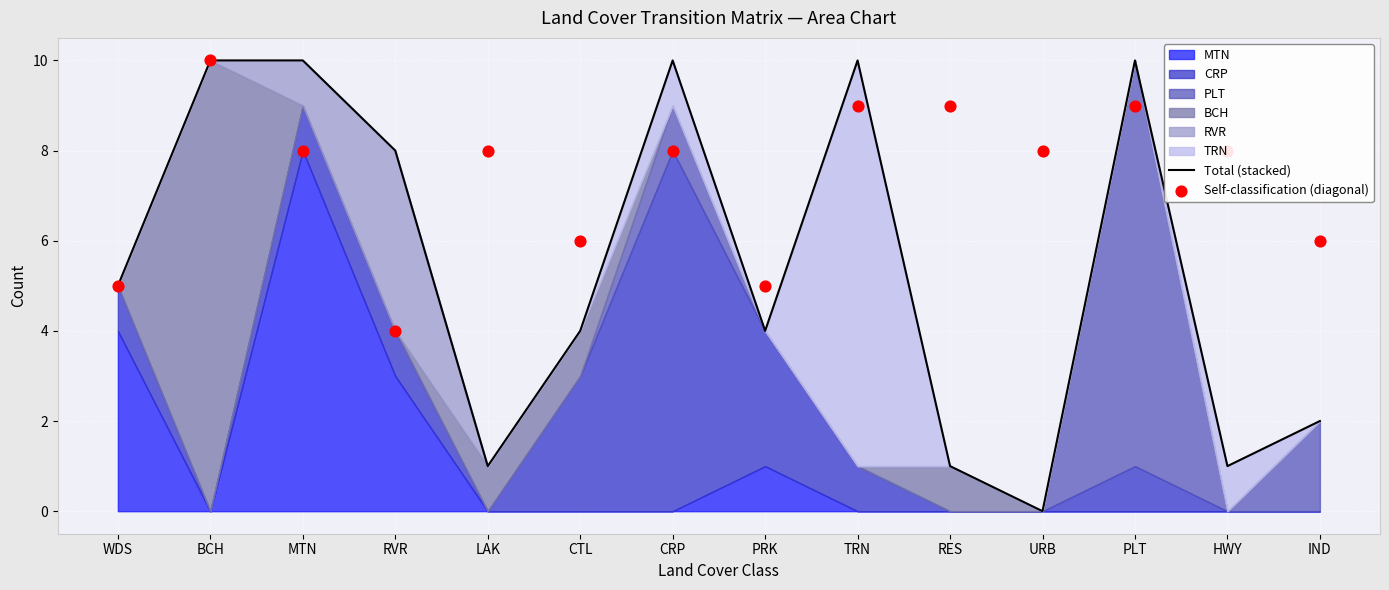

At how many categories does at least one series exceed 7?

10